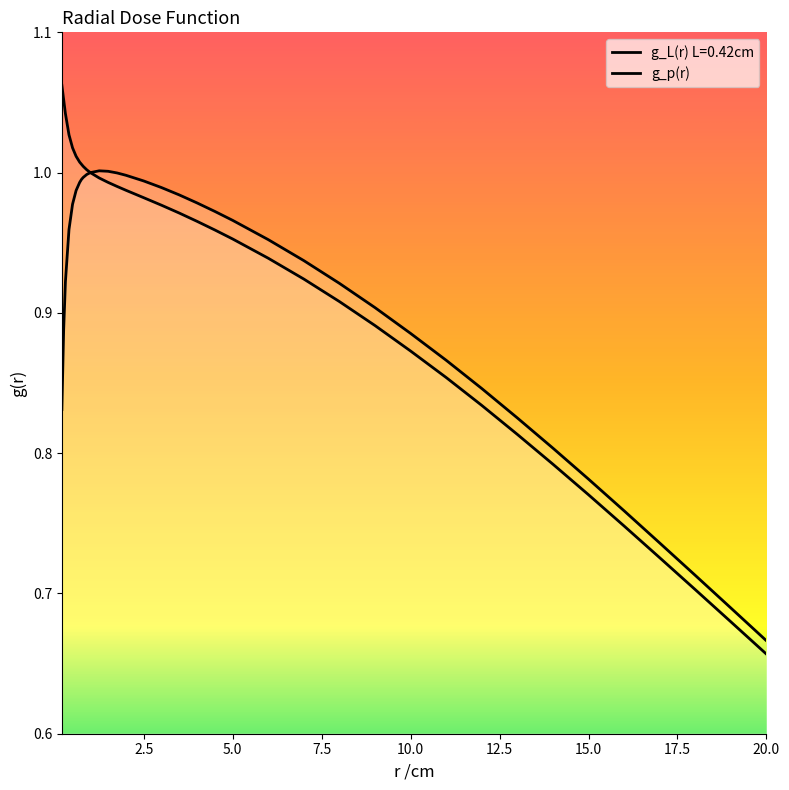

List the series in order of their overall mean, lowest first.

g_p(r), g_L(r) L=0.42cm